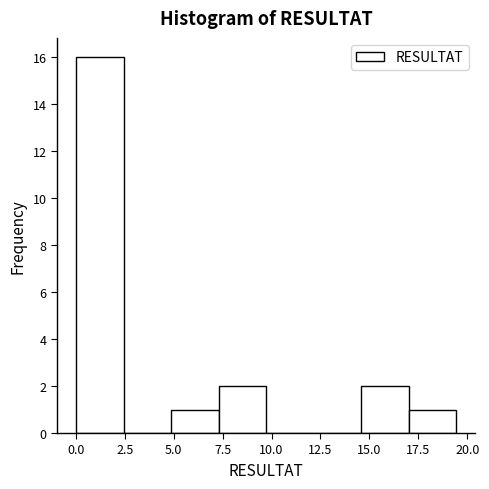

Reading left to right, transcribe this chart: for each bar, give the range it covers on the x-axis and its height. Neither the bar edges nor the heights are printed on the chart, so give them approximately, as read against the axes.

0.0 to 2.5: 16
2.5 to 5.0: 0
5.0 to 7.5: 1
7.5 to 9.5: 2
9.5 to 12.0: 0
12.0 to 14.5: 0
14.5 to 17.0: 2
17.0 to 19.5: 1